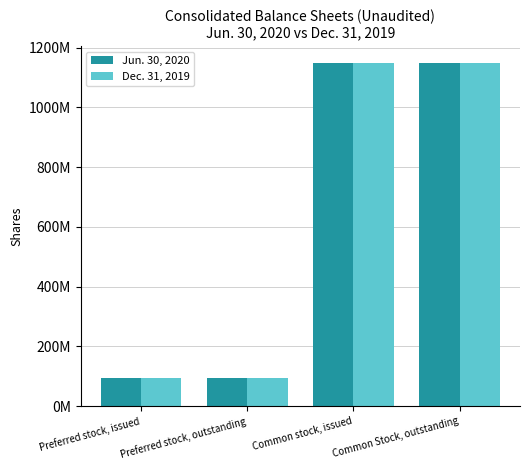

What is the difference between the maximum and minimum values in the Dec. 31, 2019 series?

1052698199